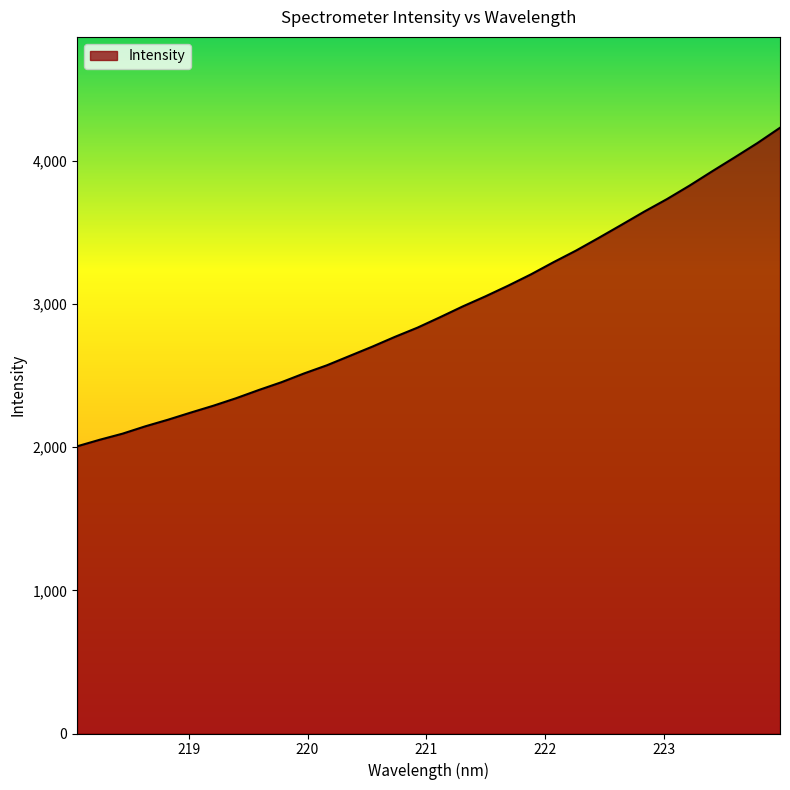

What is the smallest value displayed?

2006.5